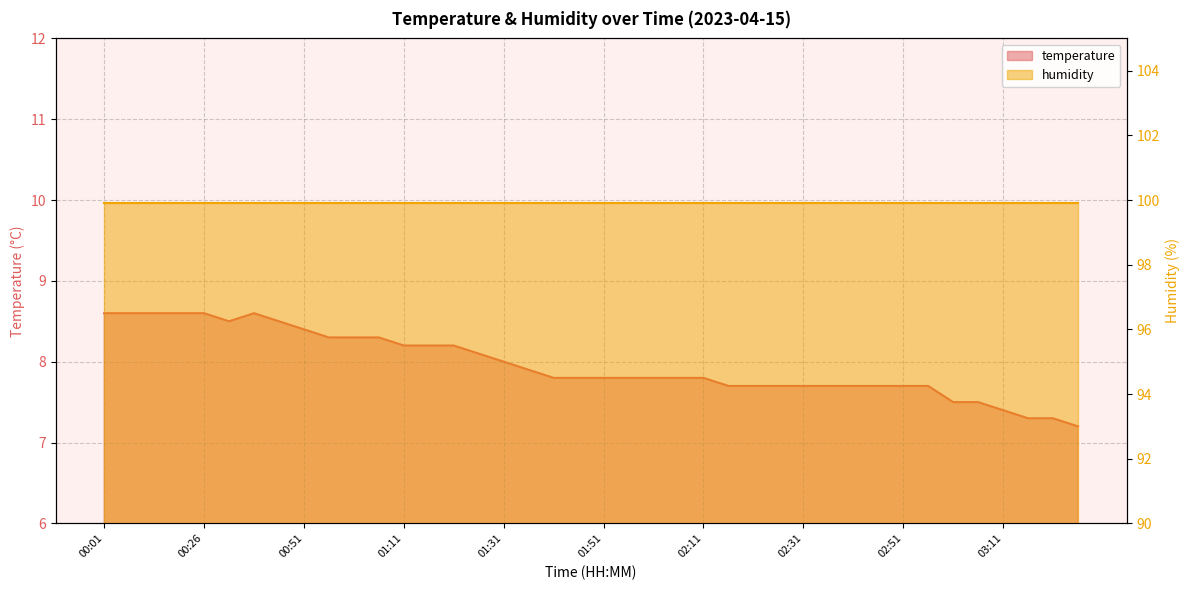

What is the value of the 21st point from the left?

7.8